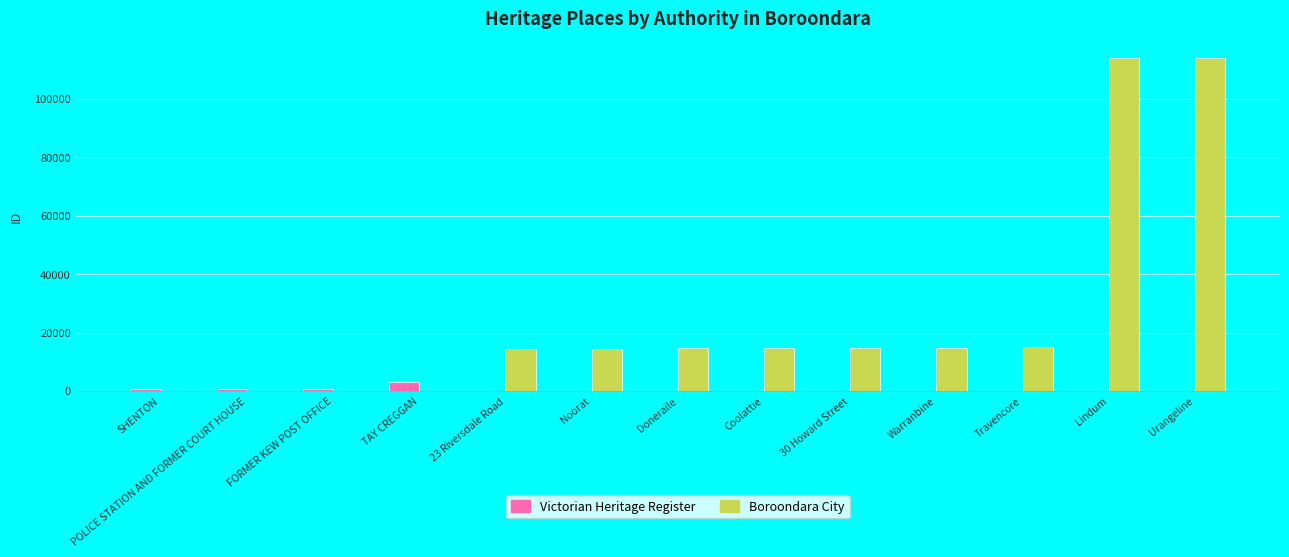

What is the difference between the Boroondara City values at Lindum and POLICE STATION AND FORMER COURT HOUSE?

114032